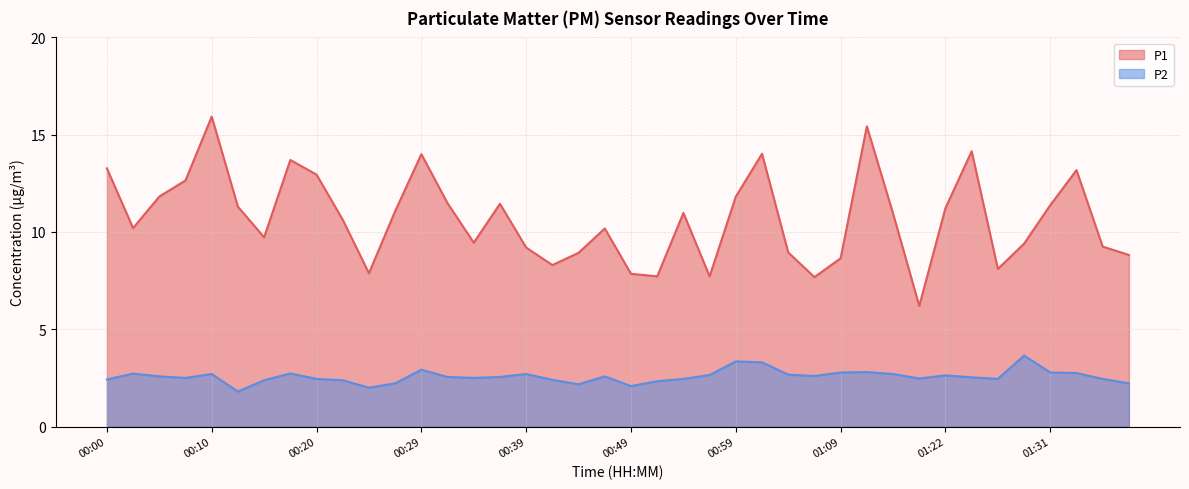

Between 00:32 and 01:39, which series saw the biggest shift?

P1